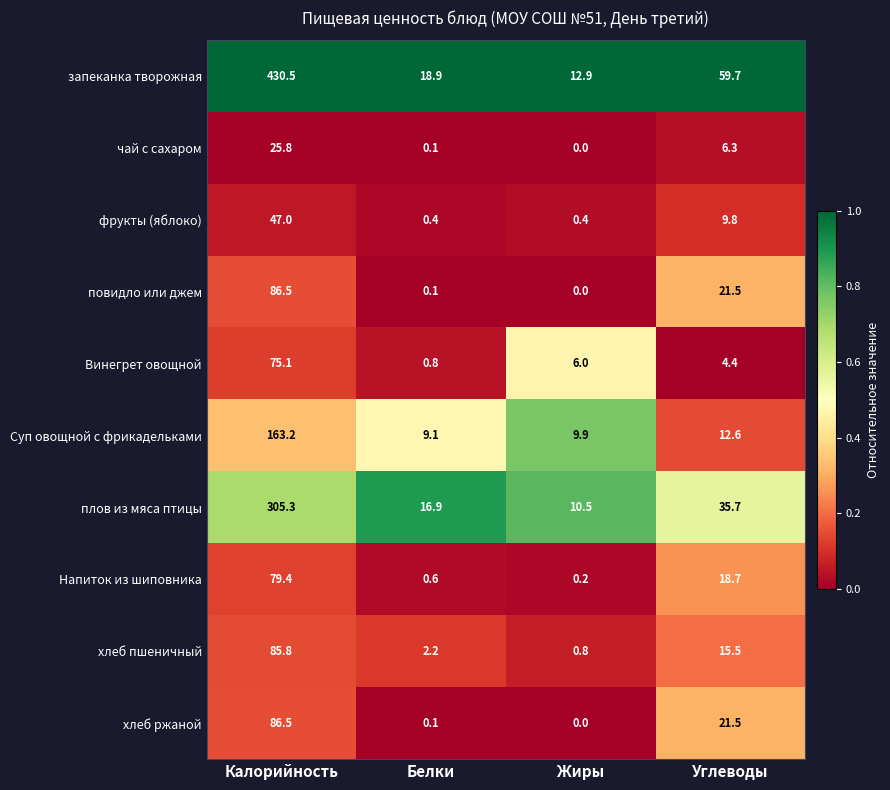

Count the number of categories in the chart.

4